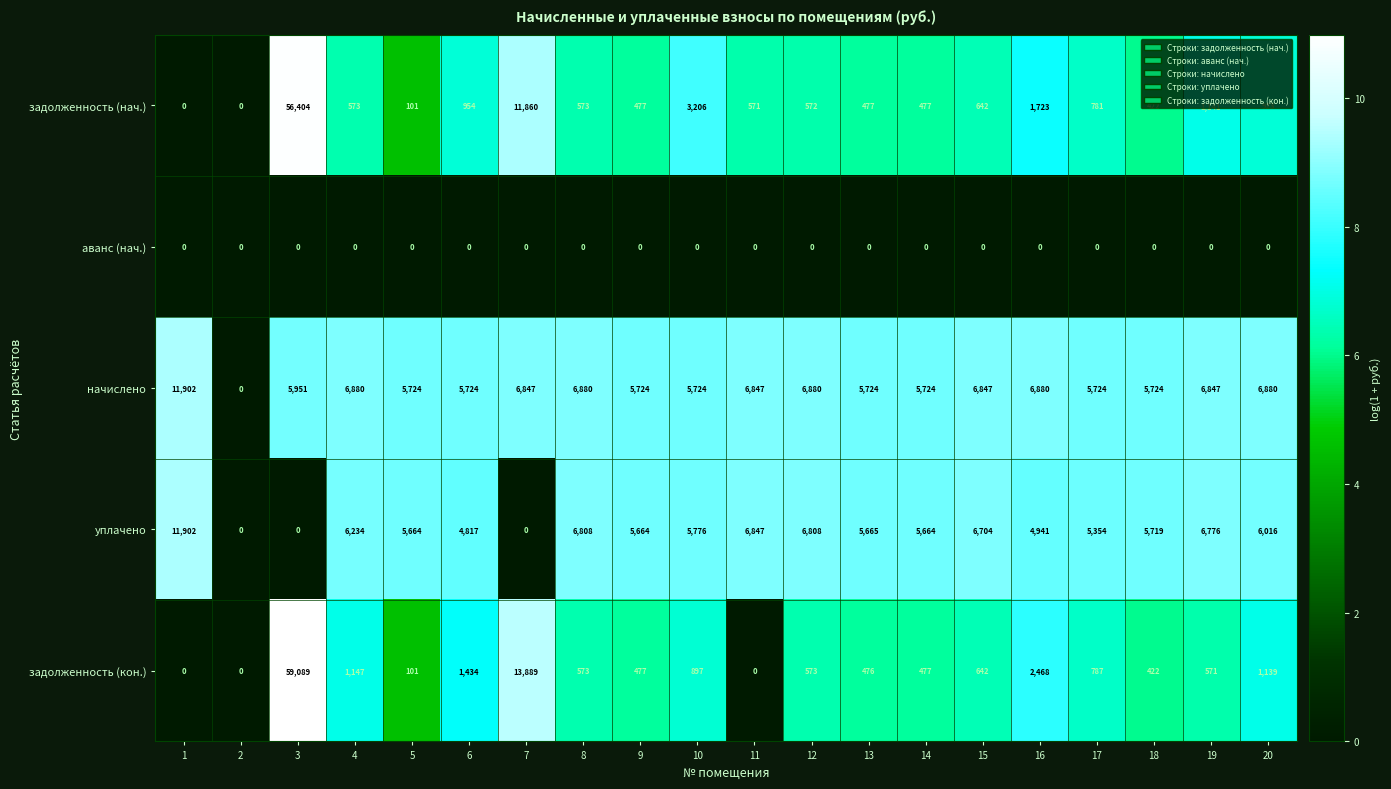

What is the highest value of the задолженность (кон.) series?

59089